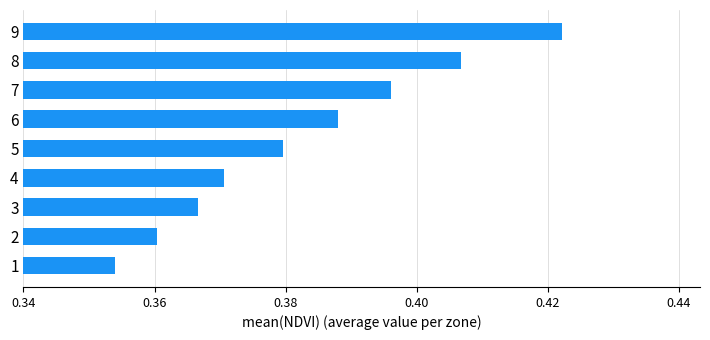

Is it true that the value at 7 is 0.2?

False